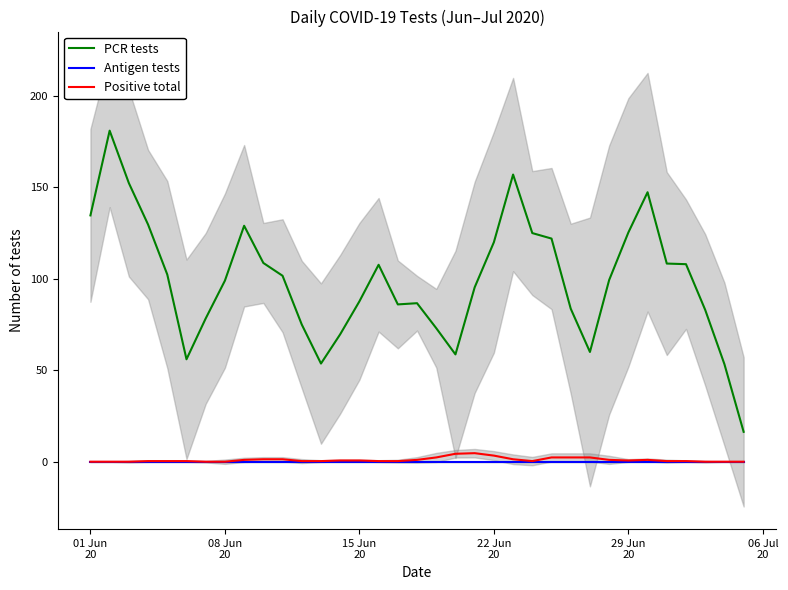

True or false: Positive total and PCR tests intersect in this chart.

False